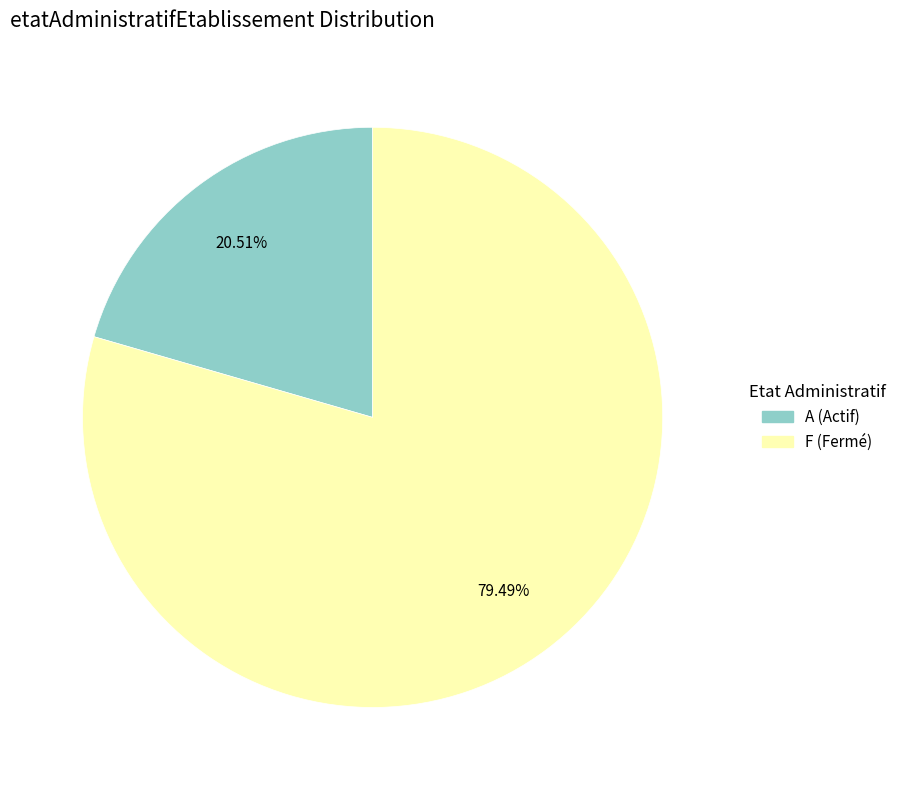

How many slices are in this pie chart?

2